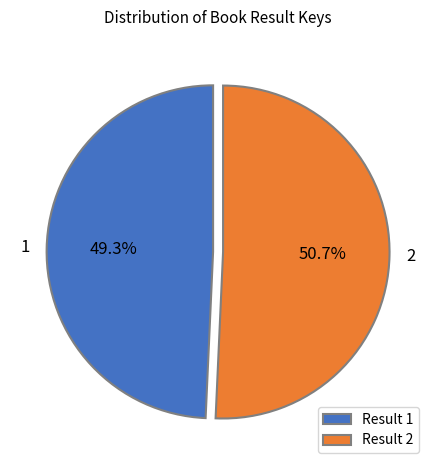

How many segments does this pie chart have?

2